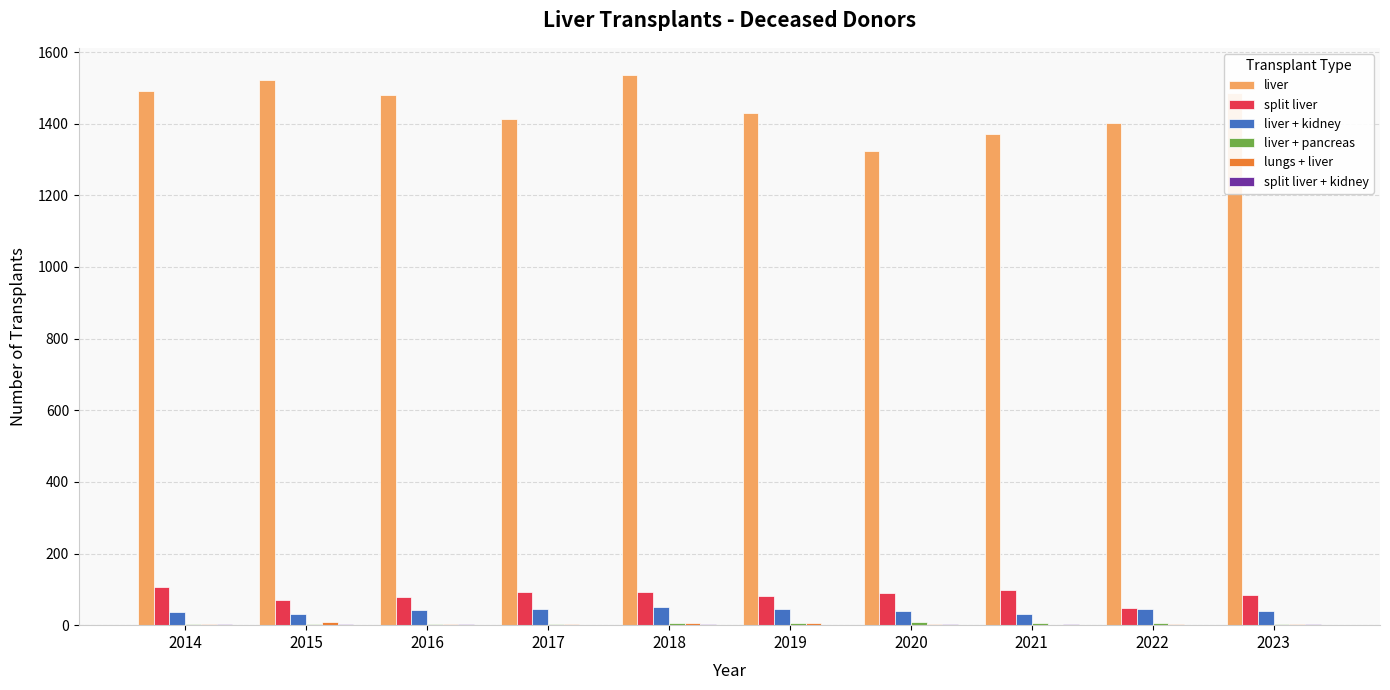

True or false: liver has a value of 1492 at 2014.

True